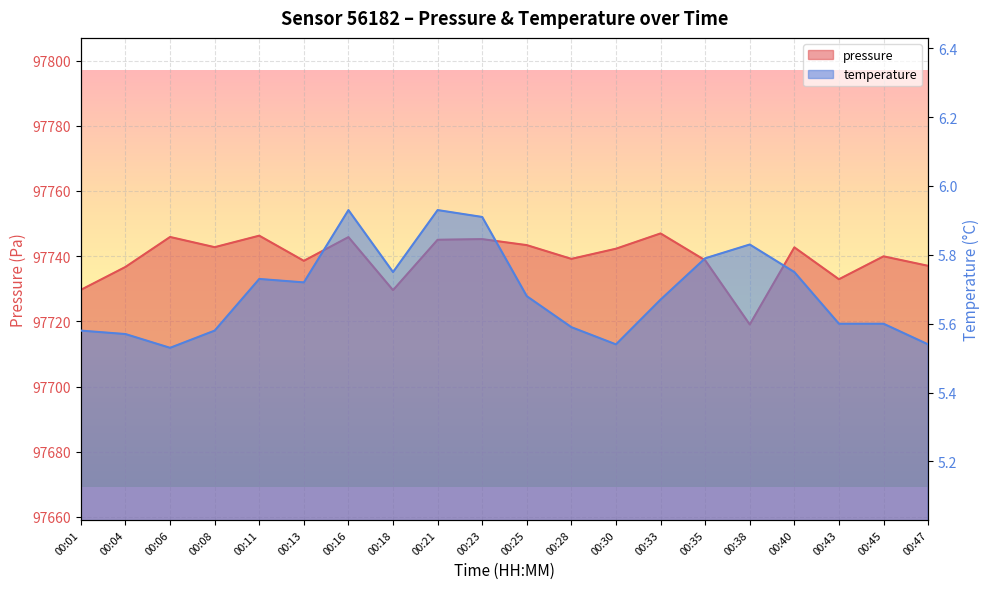

Reading right to left, extract all data points from this chart.

pressure: 97737.0	97739.9	97732.9	97742.7	97719.0	97738.7	97747.0	97742.3	97739.2	97743.4	97745.2	97745.0	97729.6	97745.8	97738.6	97746.3	97742.8	97745.9	97736.7	97729.7
temperature: 5.5	5.6	5.6	5.8	5.8	5.8	5.7	5.5	5.6	5.7	5.9	5.9	5.8	5.9	5.7	5.7	5.6	5.5	5.6	5.6